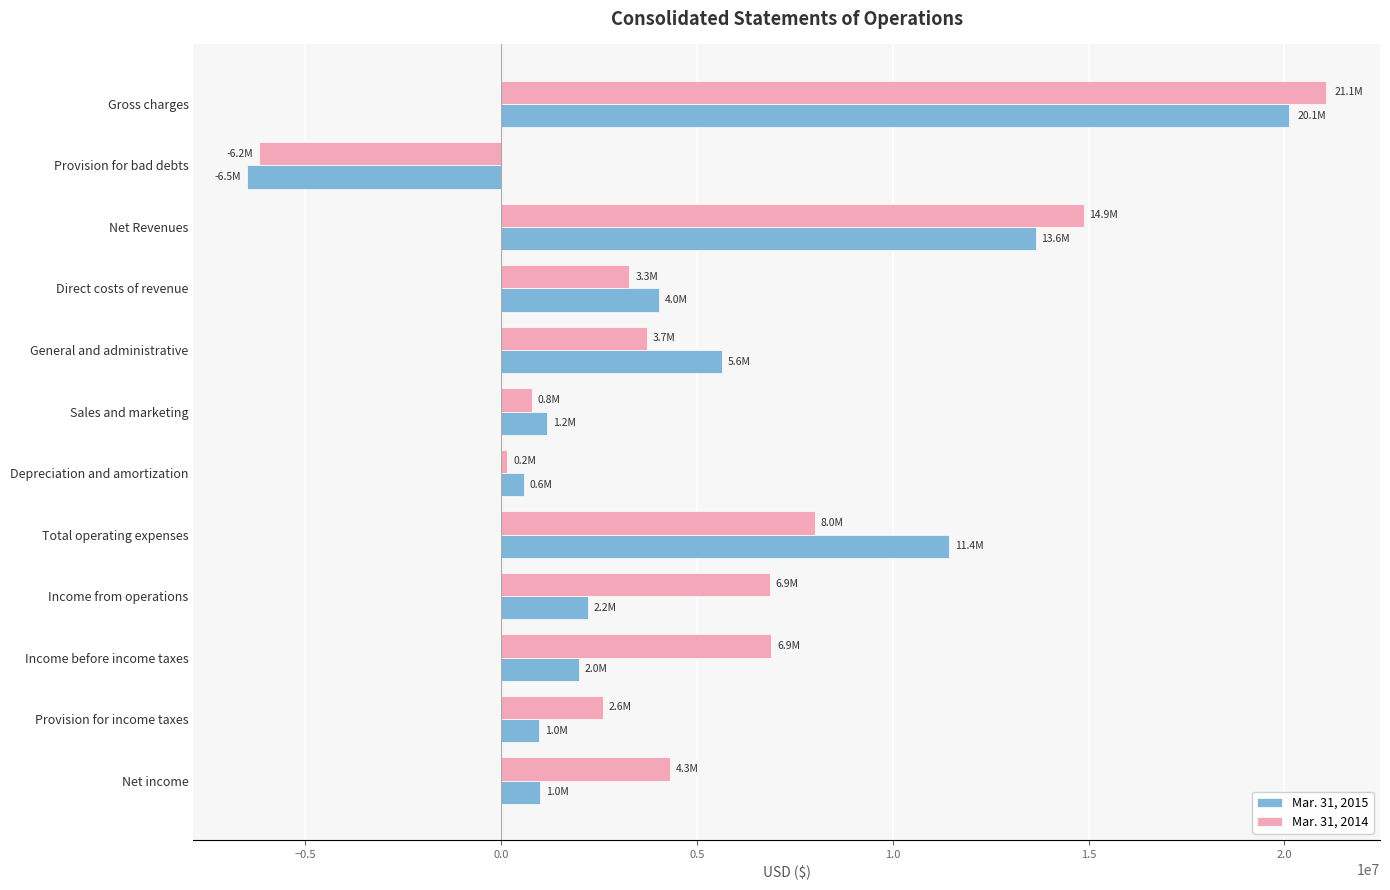

Between Net Revenues and Sales and marketing, which series saw the biggest shift?

Mar. 31, 2014